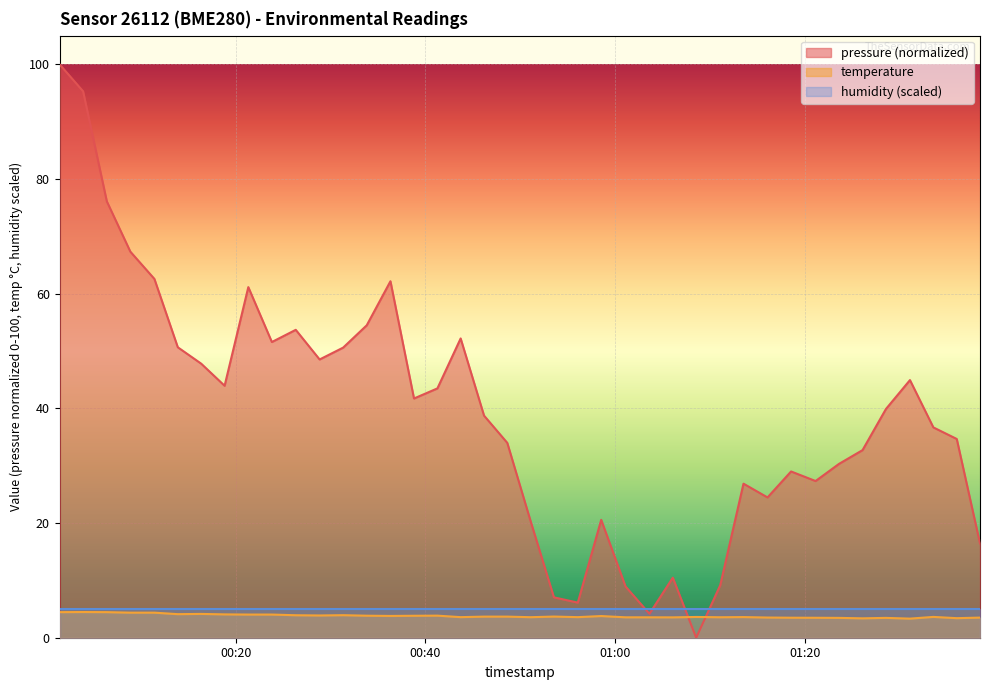

Reading left to right, what are all the values shown in this chart?

4.5	4.5	4.5	4.4	4.4	4.1	4.2	4.1	4.0	4.0	3.9	3.9	3.9	3.8	3.8	3.8	3.9	3.6	3.7	3.7	3.6	3.7	3.6	3.8	3.6	3.6	3.5	3.6	3.6	3.6	3.5	3.5	3.5	3.5	3.4	3.5	3.3	3.6	3.4	3.5